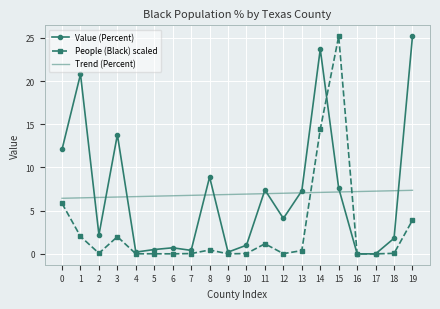

At 12, list the series in order from largest to smallest.

Trend (Percent), Value (Percent), People (Black) scaled